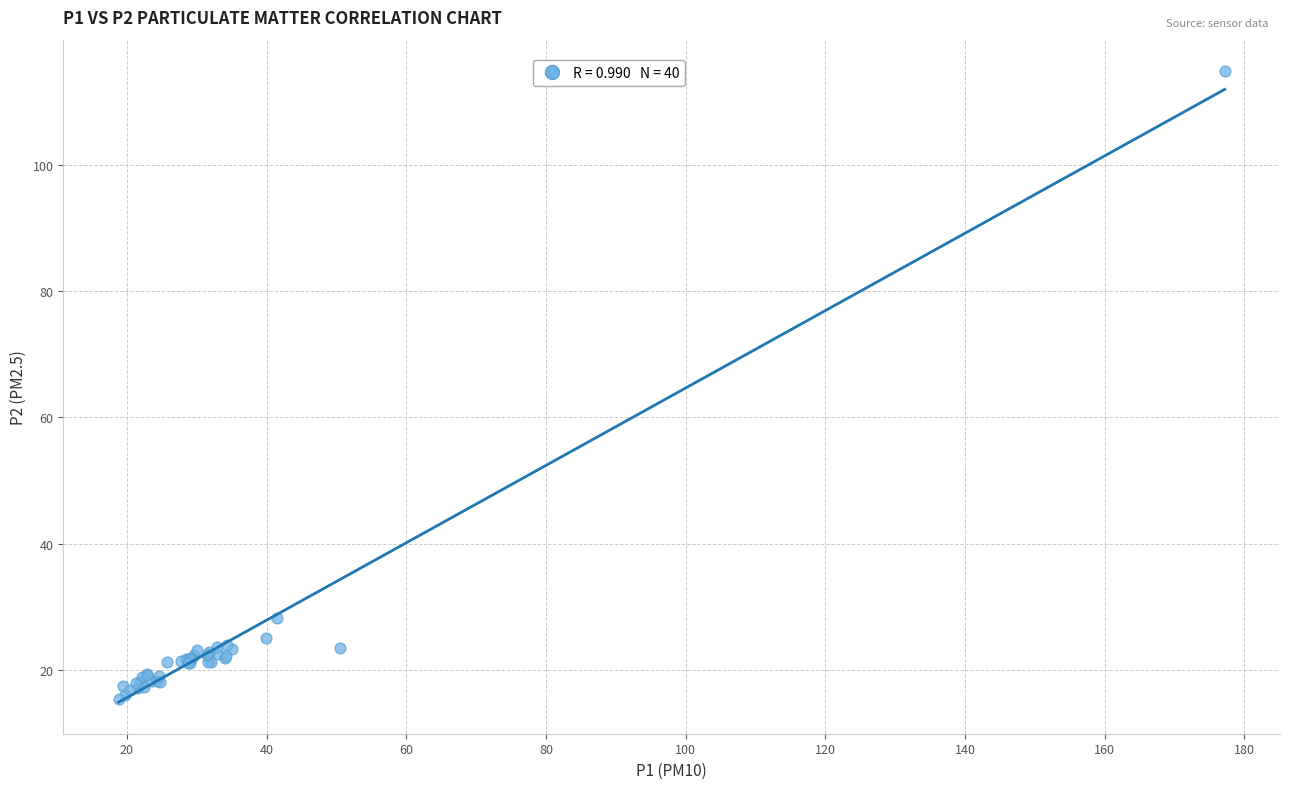

What Y value in the scatter plot is closest to 65?

28.3